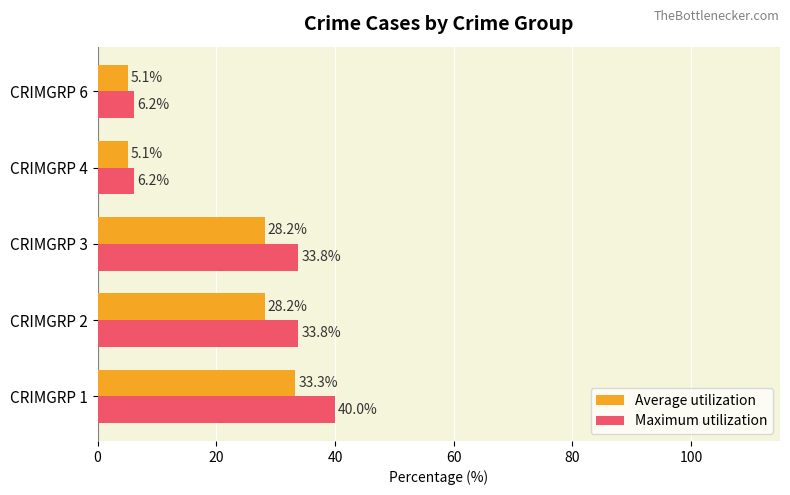

What is the average value of the Maximum utilization series?

24.0